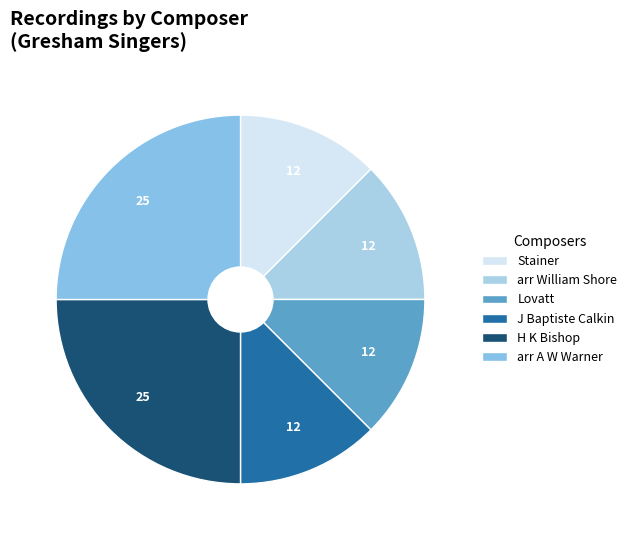

Approximately how many times larger is the value at arr A W Warner compared to Lovatt?

2.0